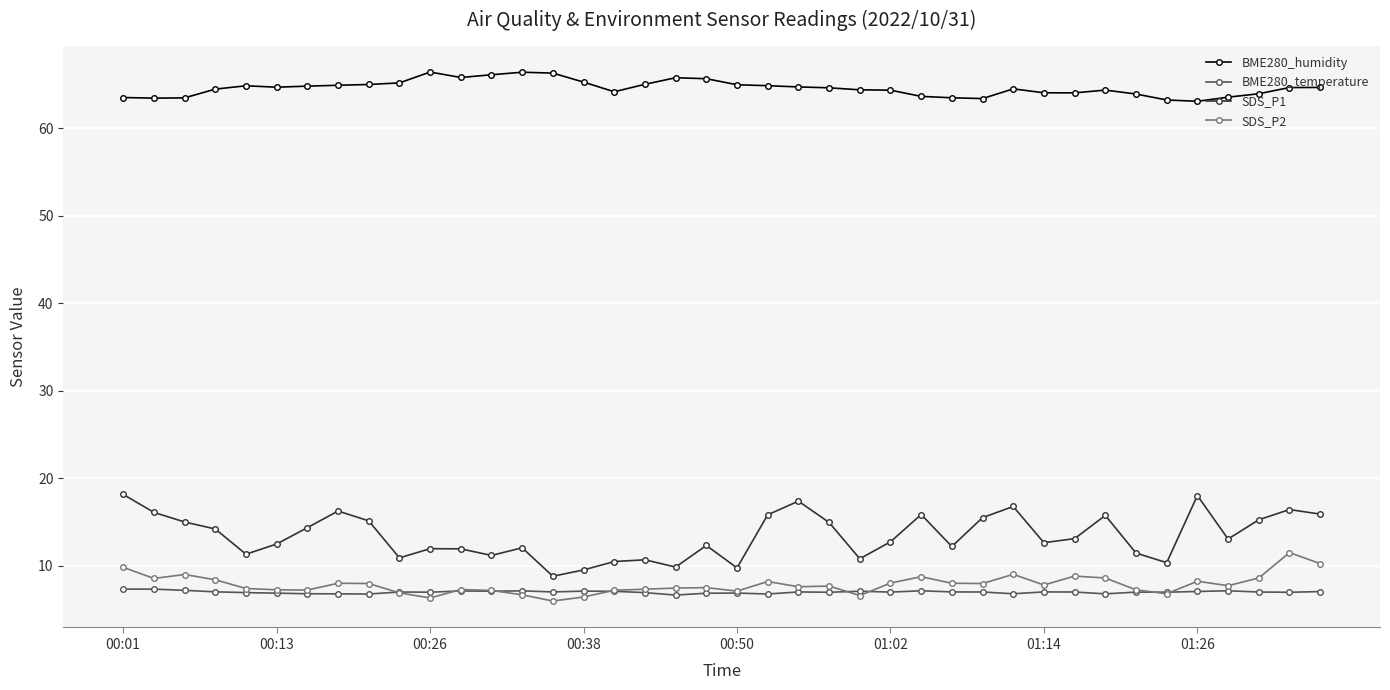

What is the minimum value shown in the chart?

6.0